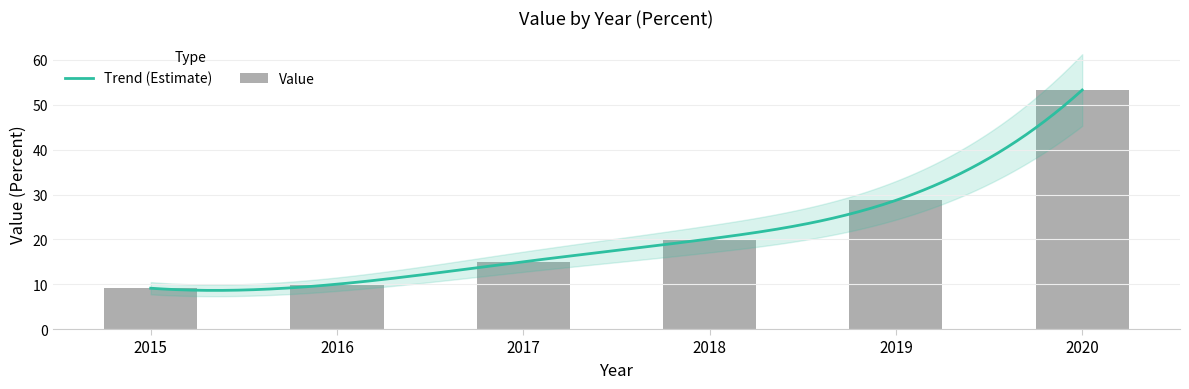

At which category does the chart reach its minimum across all series?

2015